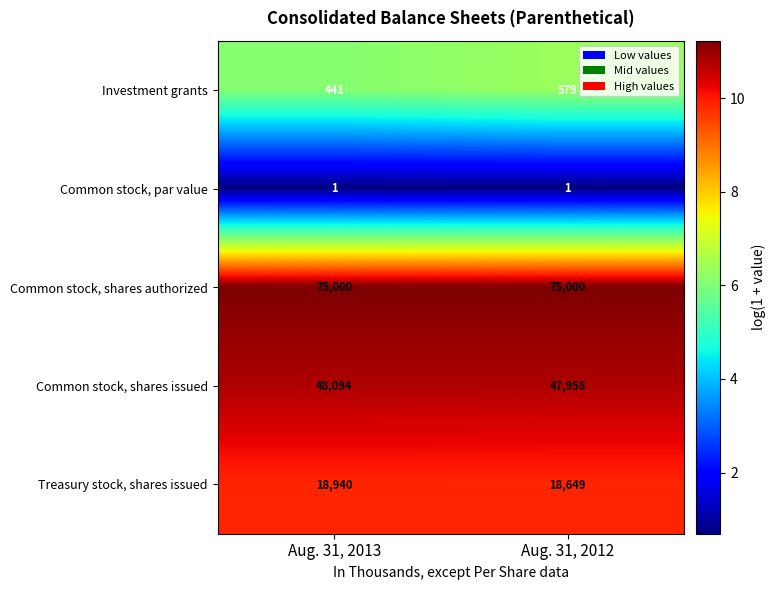

How many categories are shown in the chart?

2